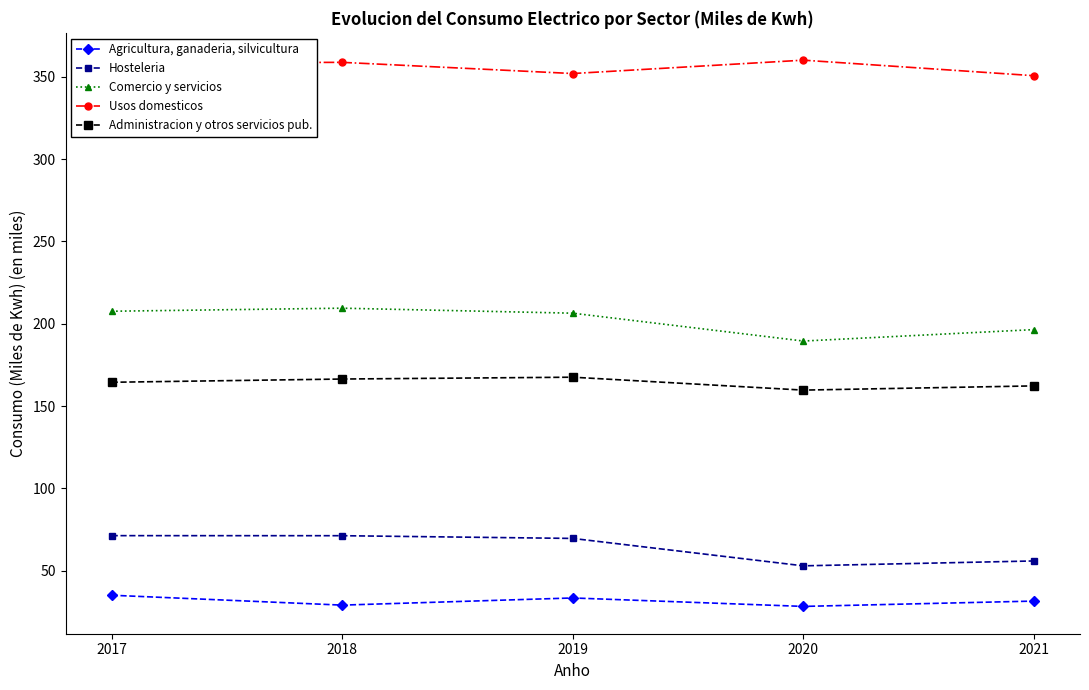

Where is the first local maximum for Comercio y servicios?

2018